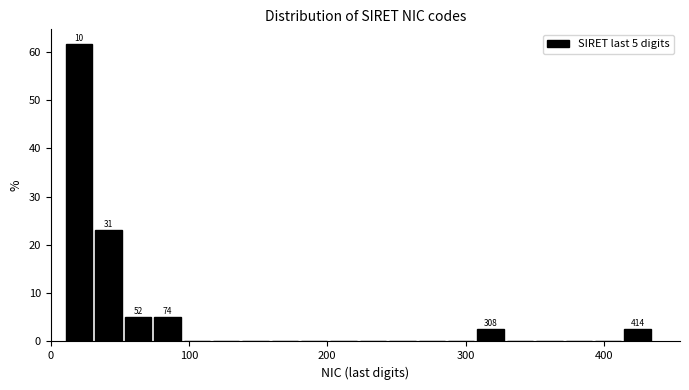

Read against the x-axis, roughly where is the centre of the tallest bar?

20